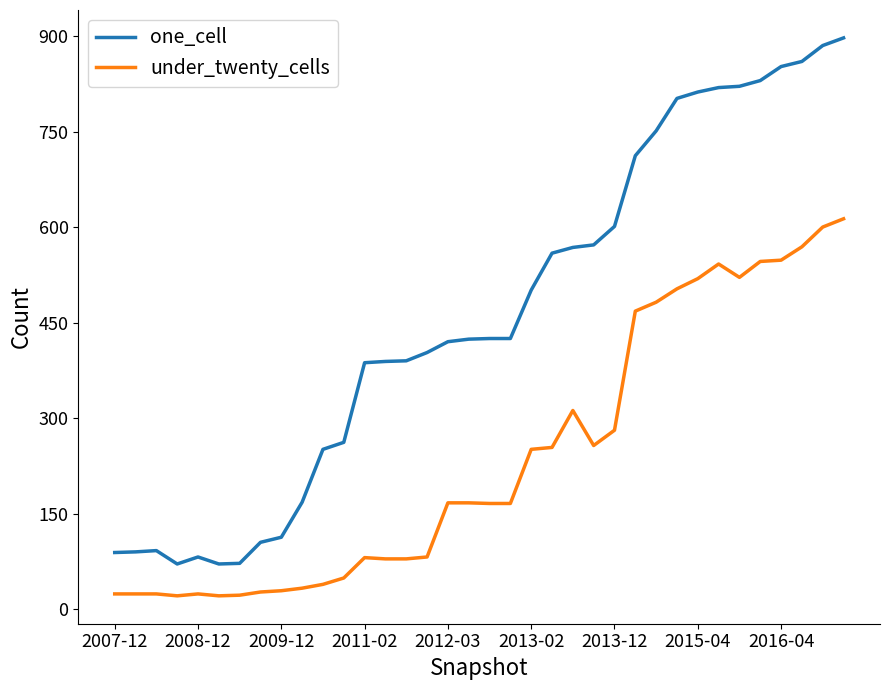

Which series has the largest total across all categories?

one_cell